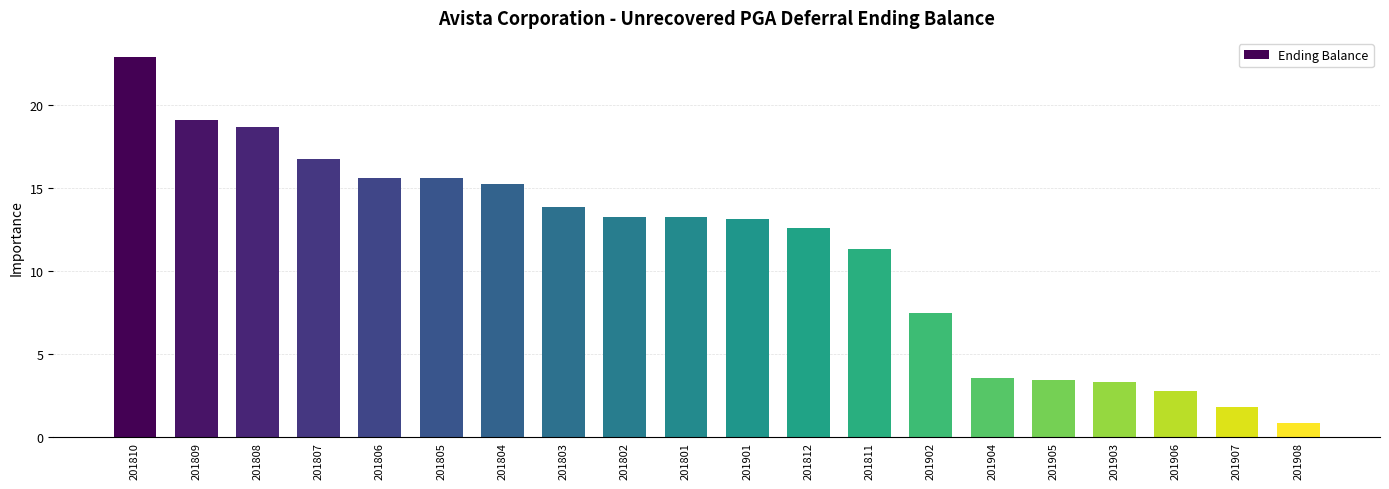

What is the value of the 3rd bar from the left?

18.7